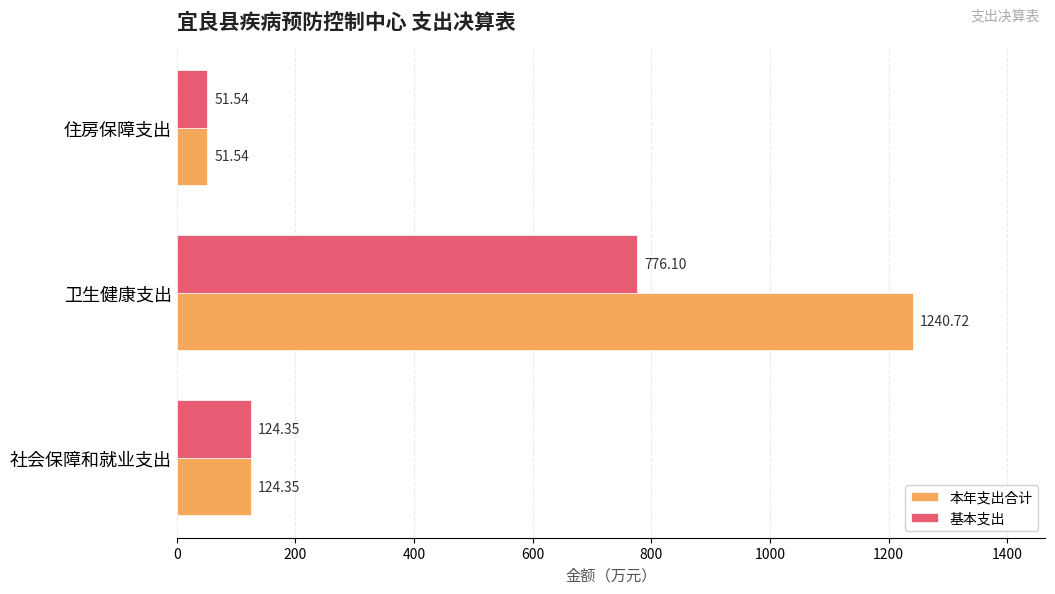

What is the spread (max minus min) of values at 卫生健康支出?

464.6